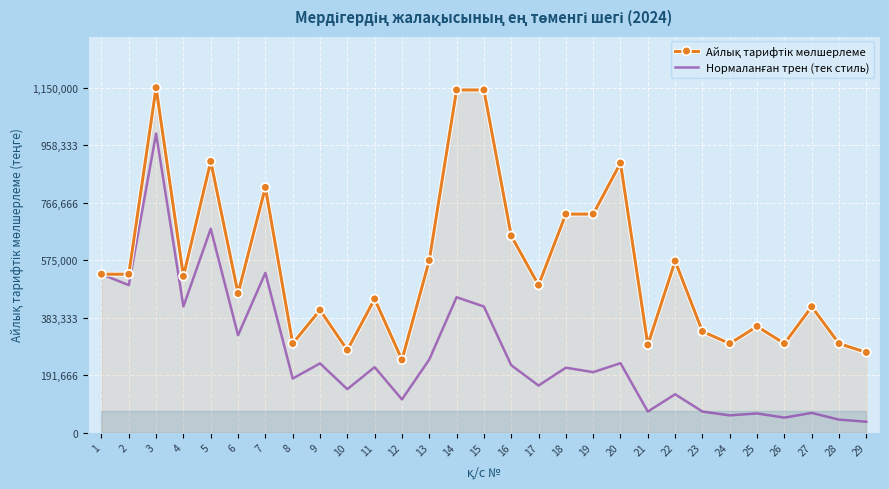

At which category does Айлық тарифтік мөлшерлеме reach its first local valley?

4